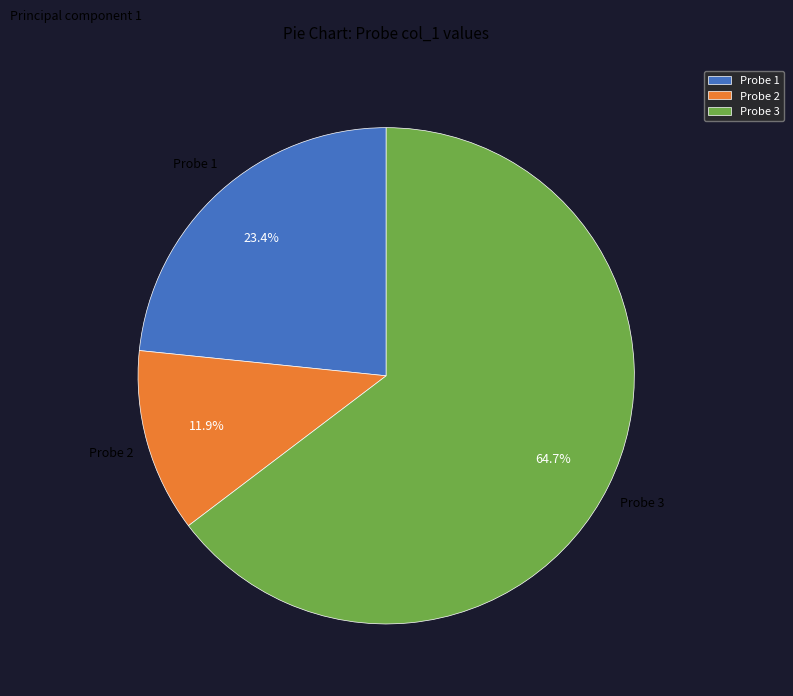

Is the sum of Probe 3 and Probe 2 greater than half?

Yes